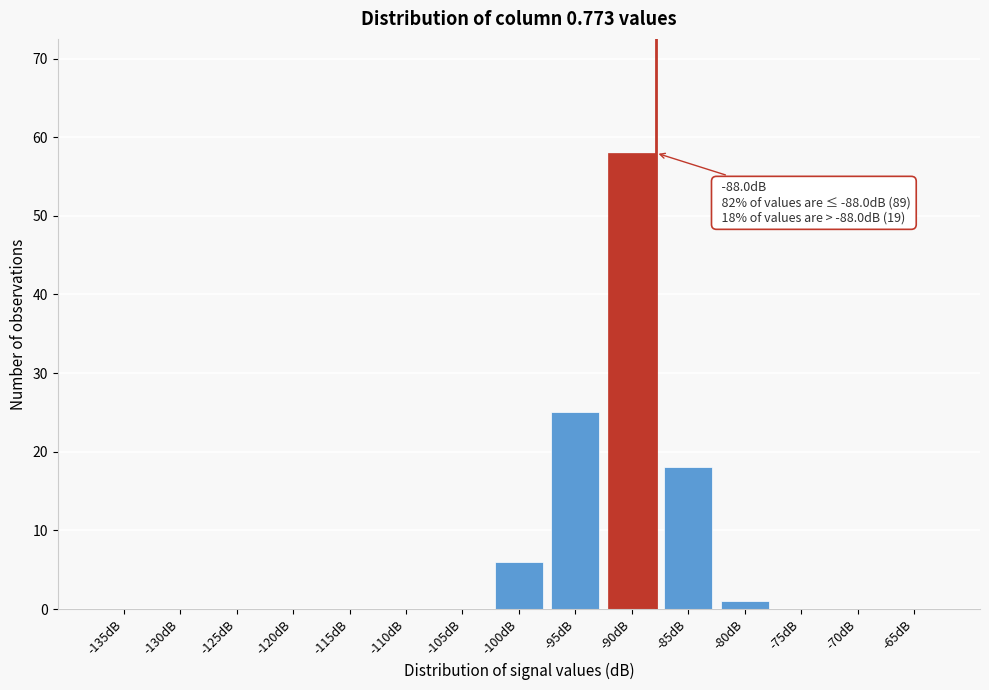

Reading right to left, what are all the values shown in this chart?

-65dB=0	-70dB=0	-75dB=0	-80dB=1	-85dB=18	-90dB=58	-95dB=25	-100dB=6	-105dB=0	-110dB=0	-115dB=0	-120dB=0	-125dB=0	-130dB=0	-135dB=0